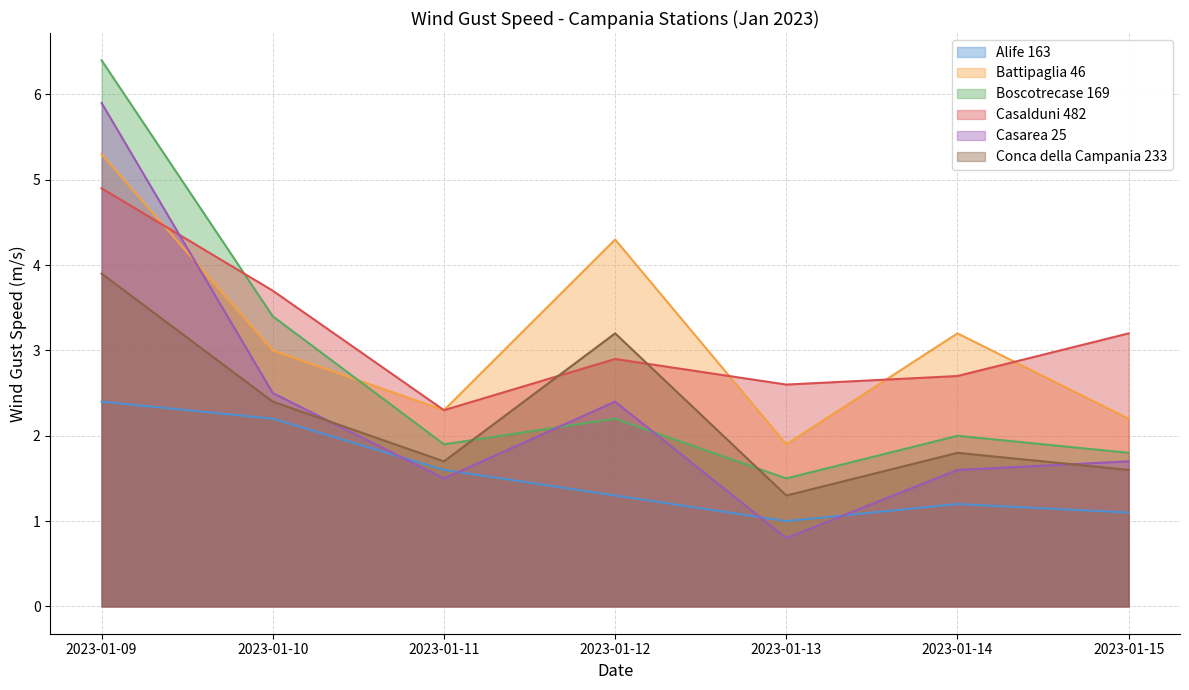

What is the sum of all Alife 163 values?

10.8